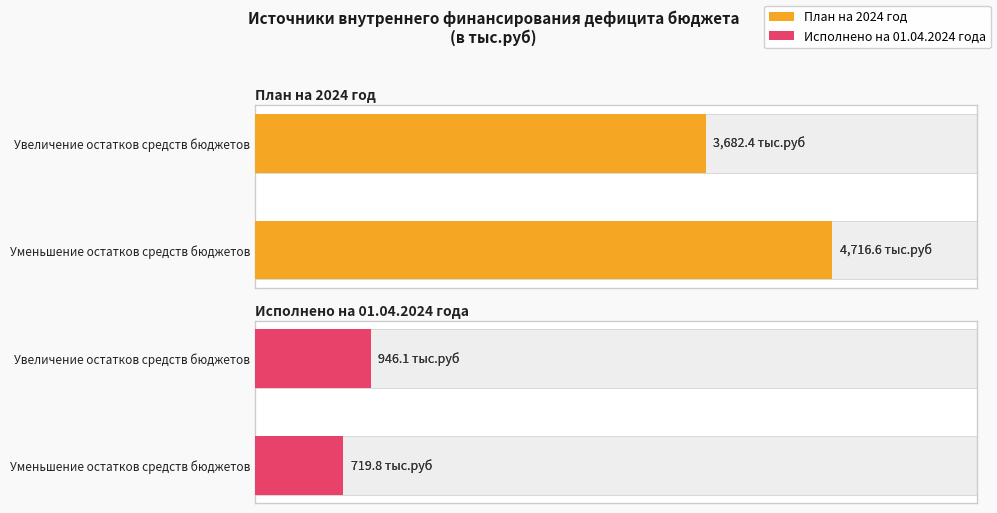

Which series has the widest spread of values?

План на 2024 год